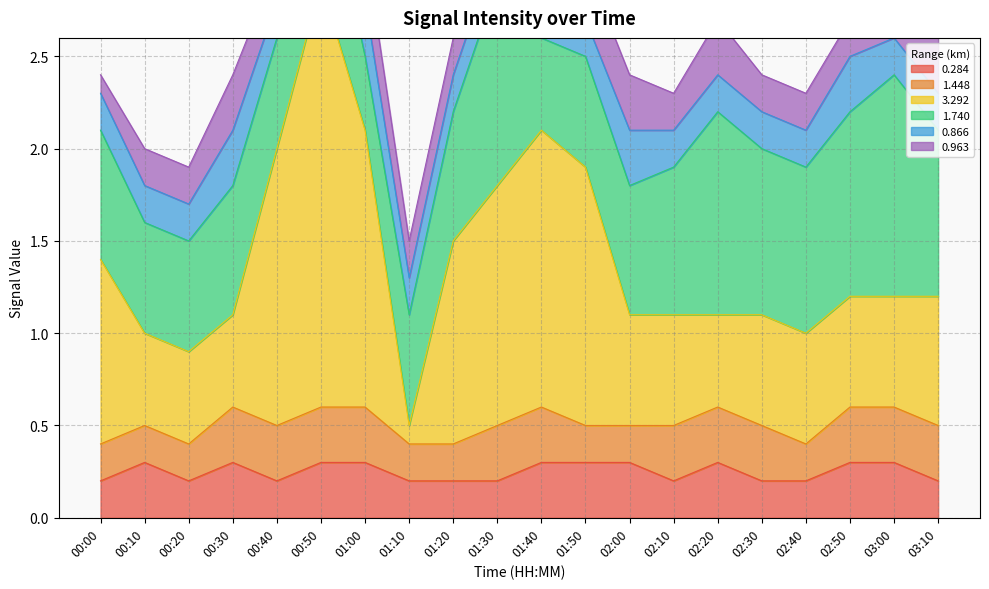

Reading right to left, list all the values displayed in this chart.

0.284: 0.2	0.3	0.3	0.2	0.2	0.3	0.2	0.3	0.3	0.3	0.2	0.2	0.2	0.3	0.3	0.2	0.3	0.2	0.3	0.2
1.448: 0.3	0.3	0.3	0.2	0.3	0.3	0.3	0.2	0.2	0.3	0.3	0.2	0.2	0.3	0.3	0.3	0.3	0.2	0.2	0.2
3.292: 0.7	0.6	0.6	0.6	0.6	0.5	0.6	0.6	1.4	1.5	1.3	1.1	0.1	1.5	2.3	1.5	0.5	0.5	0.5	1.0
1.740: 0.9	1.2	1.0	0.9	0.9	1.1	0.8	0.7	0.6	0.5	1.1	0.7	0.6	0.4	0.7	0.6	0.7	0.6	0.6	0.7
0.866: 0.2	0.2	0.3	0.2	0.2	0.2	0.2	0.3	0.2	0.2	0.2	0.2	0.2	0.3	0.3	0.2	0.3	0.2	0.2	0.2
0.963: 0.3	0.3	0.2	0.2	0.2	0.3	0.2	0.3	0.3	0.3	0.3	0.2	0.2	0.3	0.3	0.2	0.3	0.2	0.2	0.1